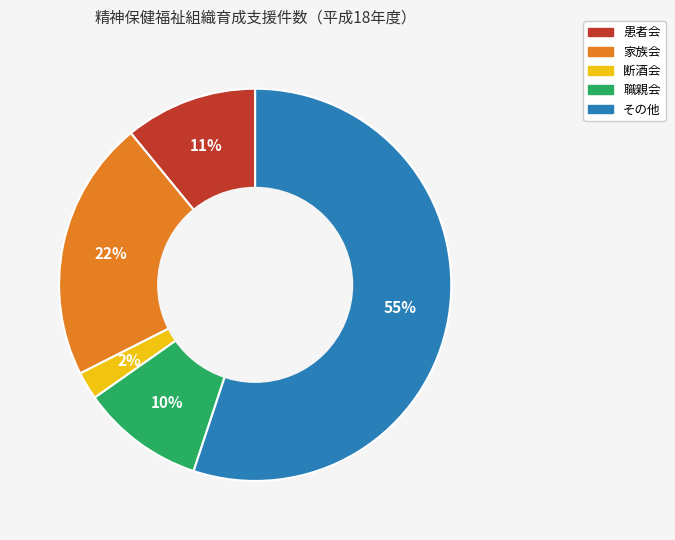

Which has a higher value, 職親会 or 患者会?

患者会